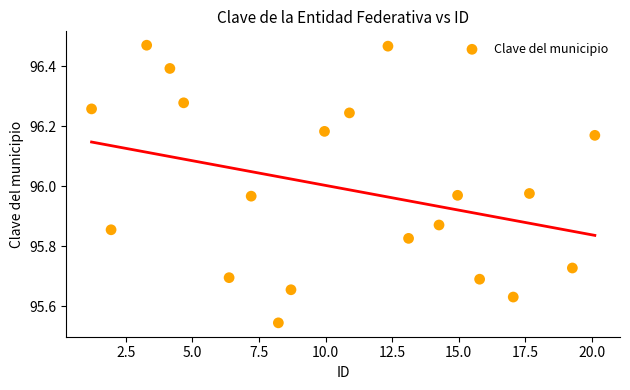

What is the range of X values (max minus min)?

18.9